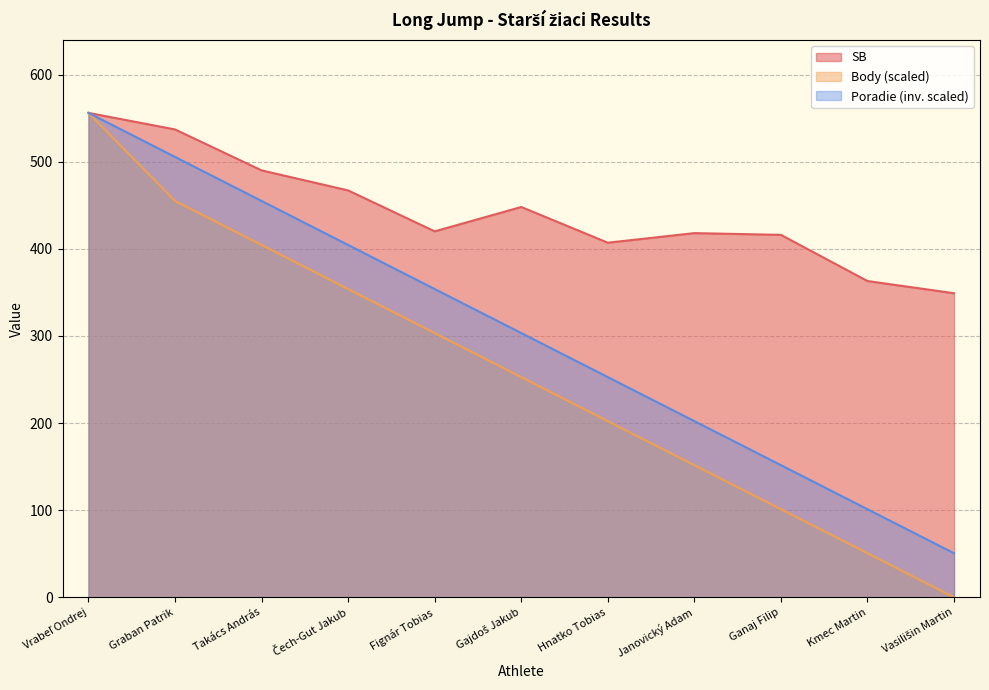

What are all the series names shown in the legend?

SB, Body (scaled), Poradie (inv. scaled)